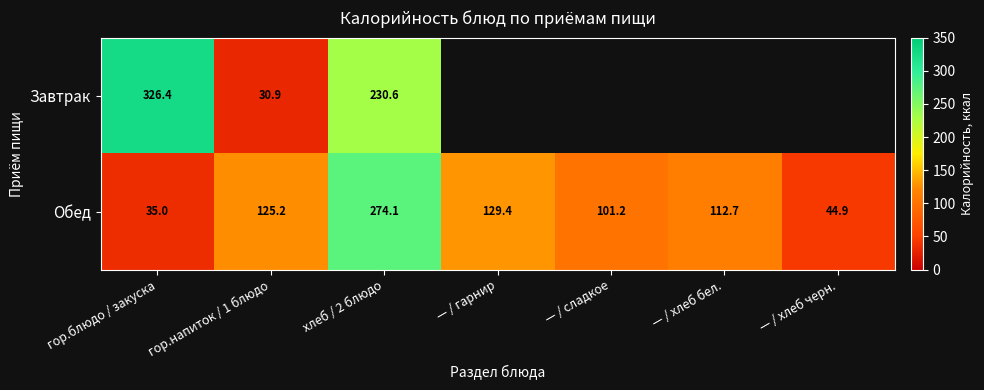

What is the difference between the maximum and minimum values in the Обед series?

239.1